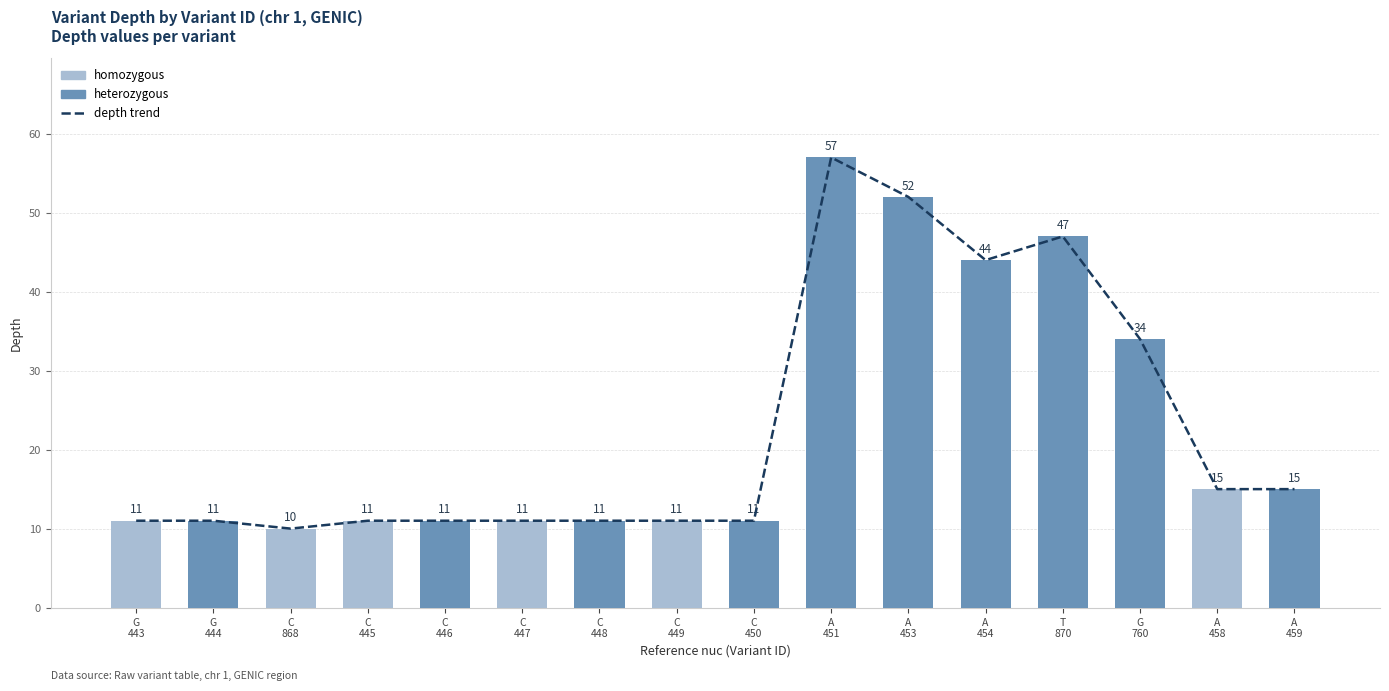

True or false: the data shows 78 at A
454.

False